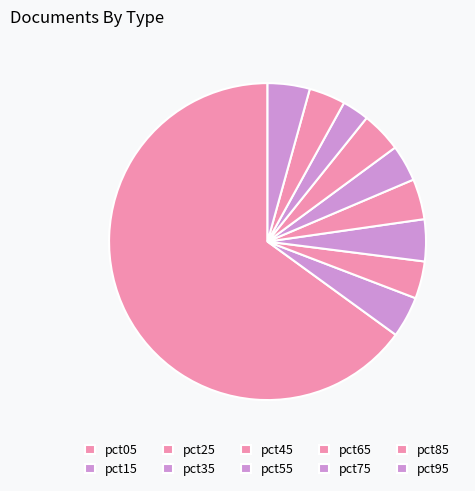

Is pct15 the majority of the pie?

No